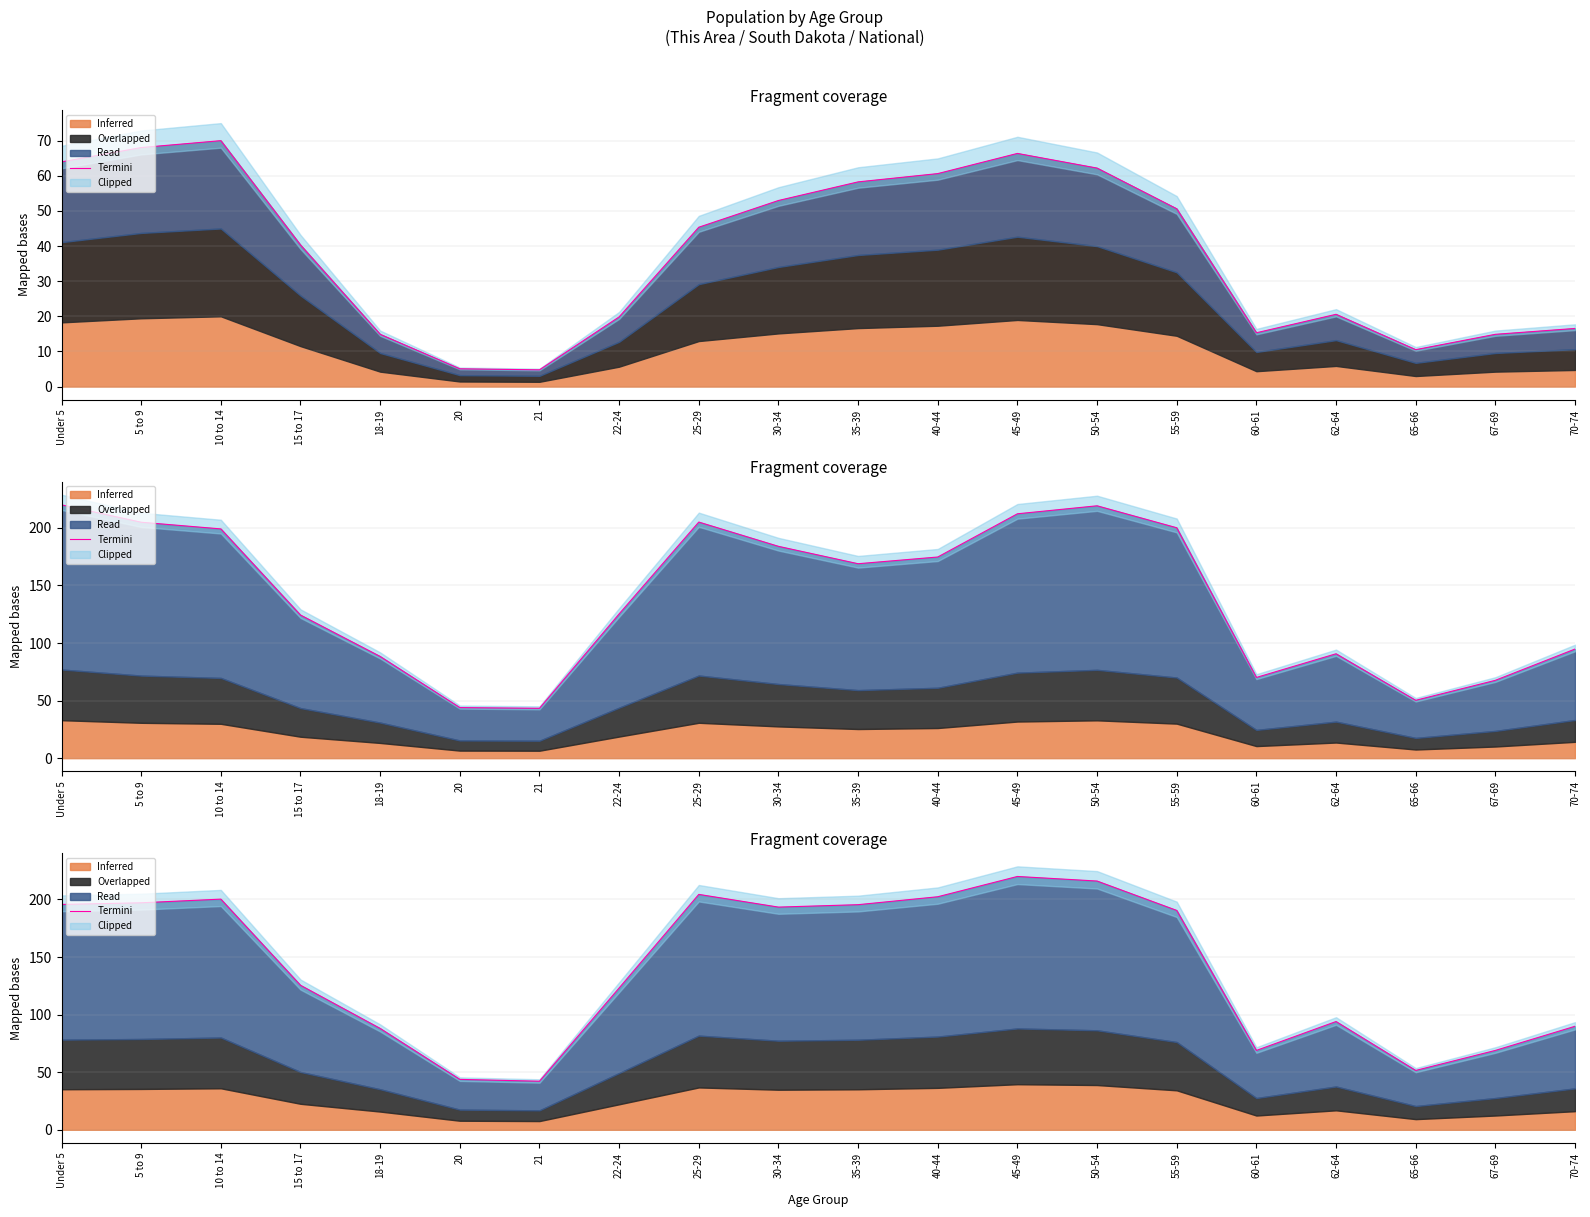

List the labels in order of value, smallest first.

21, 20, 65-66, 60-61, 67-69, 18-19, 70-74, 62-64, 22-24, 15 to 17, 55-59, 30-34, 35-39, Under 5, 5 to 9, 10 to 14, 40-44, 25-29, 50-54, 45-49